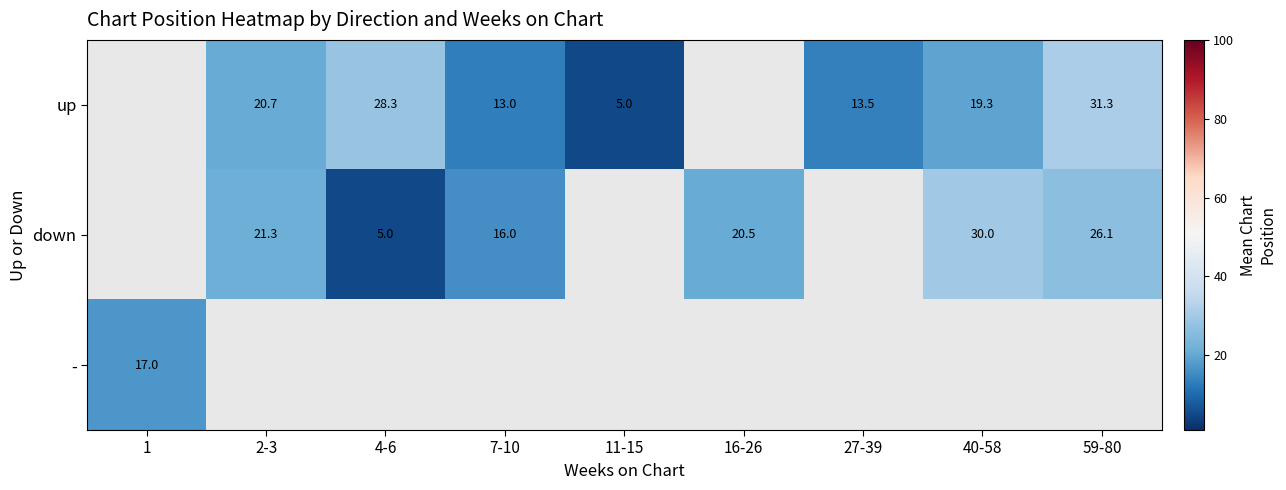

Is the value of up at 59-80 greater than the value of down at 16-26?

Yes